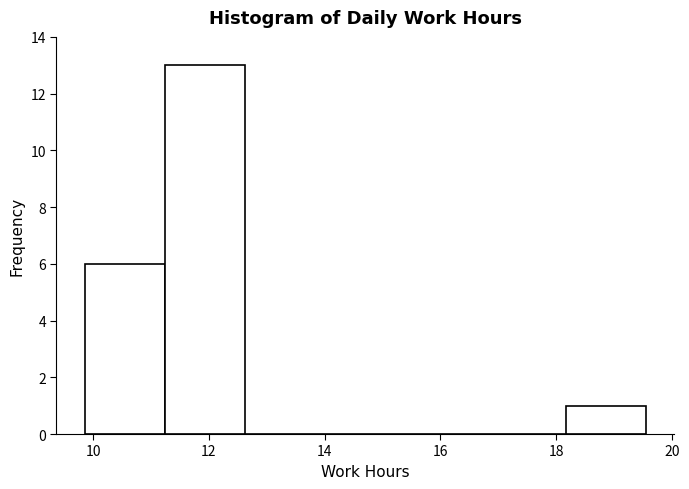

Reading left to right, list every bar in this chart as the range it spans on the x-axis followed by its height. Neither the bar edges nor the heights are printed on the chart, so give them approximately, as read against the axes.

9.8 to 11.2: 6
11.2 to 12.6: 13
12.6 to 14.0: 0
14.0 to 15.4: 0
15.4 to 16.8: 0
16.8 to 18.2: 0
18.2 to 19.6: 1